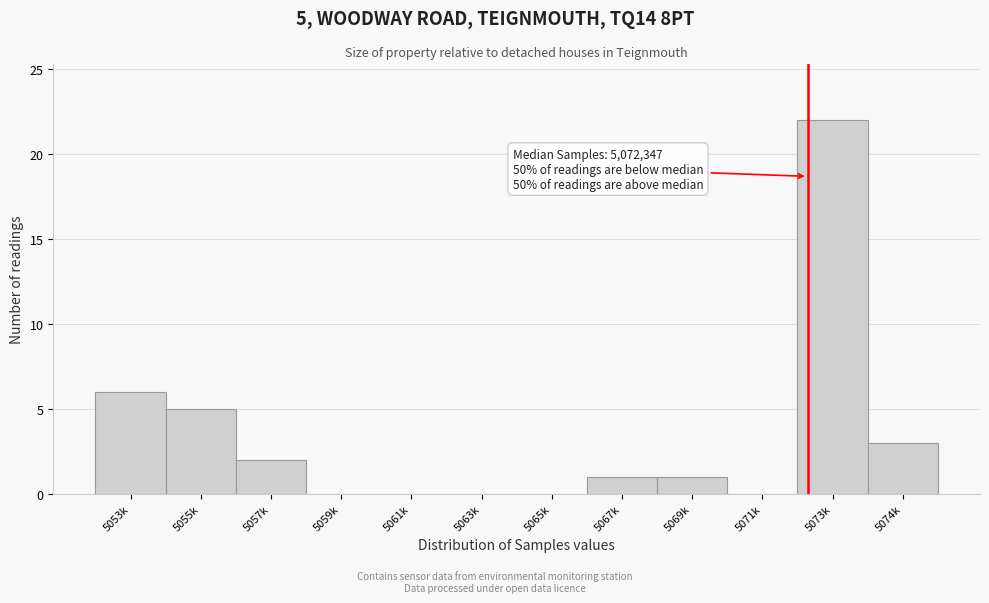

Reading left to right, extract all data points from this chart.

5053k=6	5055k=5	5057k=2	5059k=0	5061k=0	5063k=0	5065k=0	5067k=1	5069k=1	5071k=0	5073k=22	5074k=3